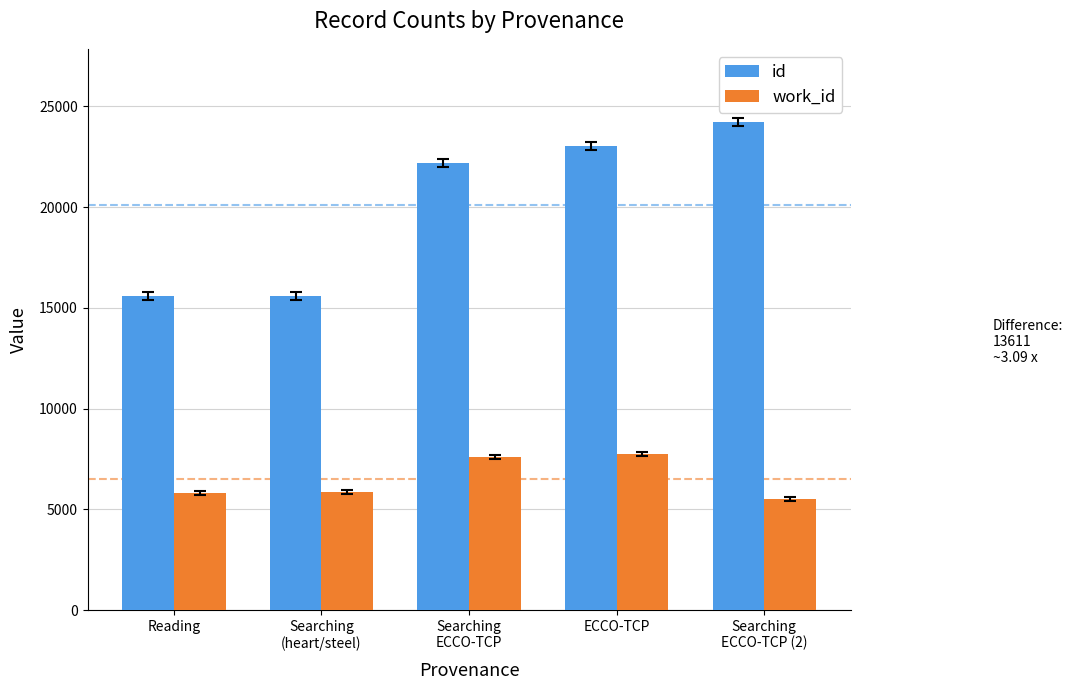

What is the sum of all id values?

100577